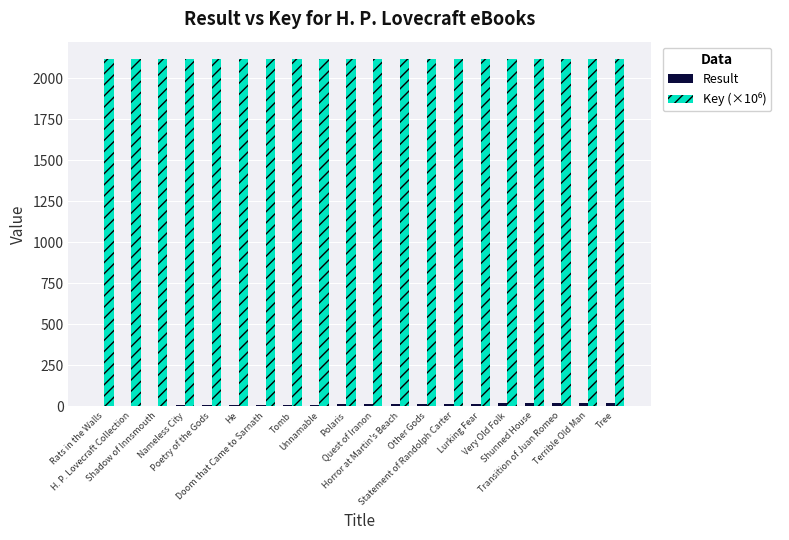

What is the maximum value shown in the chart?

2117.9